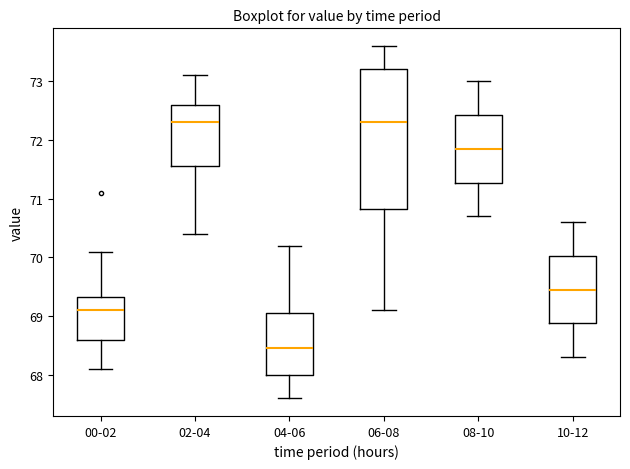

Reading left to right, read every box against the y-axis: the position of its median line, the range the box covers, and the ends of its whiskers. The values are not printed on the chart, so give them approximately, as read against the axis.

00-02: median 69.1, box 68.6 to 69.3, whiskers 68.1 to 70.1
02-04: median 72.3, box 71.6 to 72.6, whiskers 70.4 to 73.1
04-06: median 68.5, box 68.0 to 69.1, whiskers 67.6 to 70.2
06-08: median 72.3, box 70.8 to 73.2, whiskers 69.1 to 73.6
08-10: median 71.9, box 71.3 to 72.4, whiskers 70.7 to 73.0
10-12: median 69.5, box 68.9 to 70.0, whiskers 68.3 to 70.6